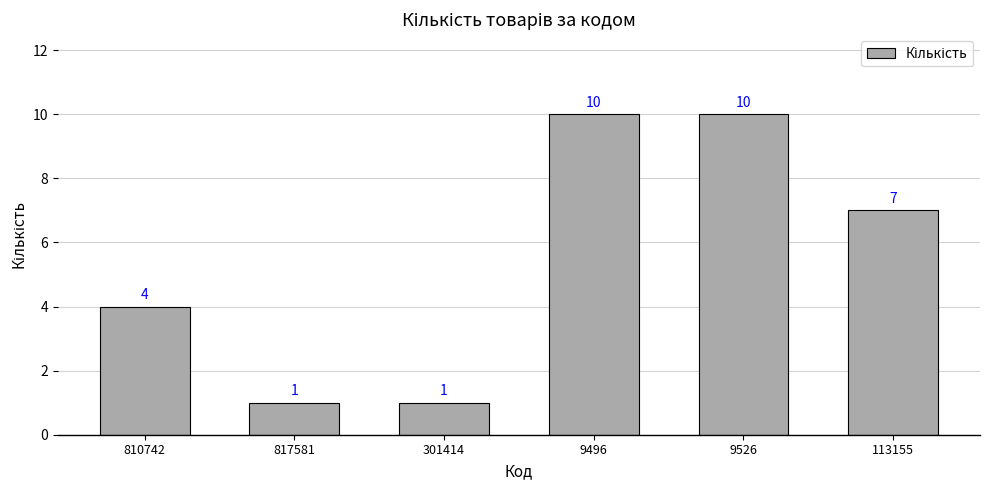

Reading right to left, transcribe all the data shown in this chart.

7	10	10	1	1	4